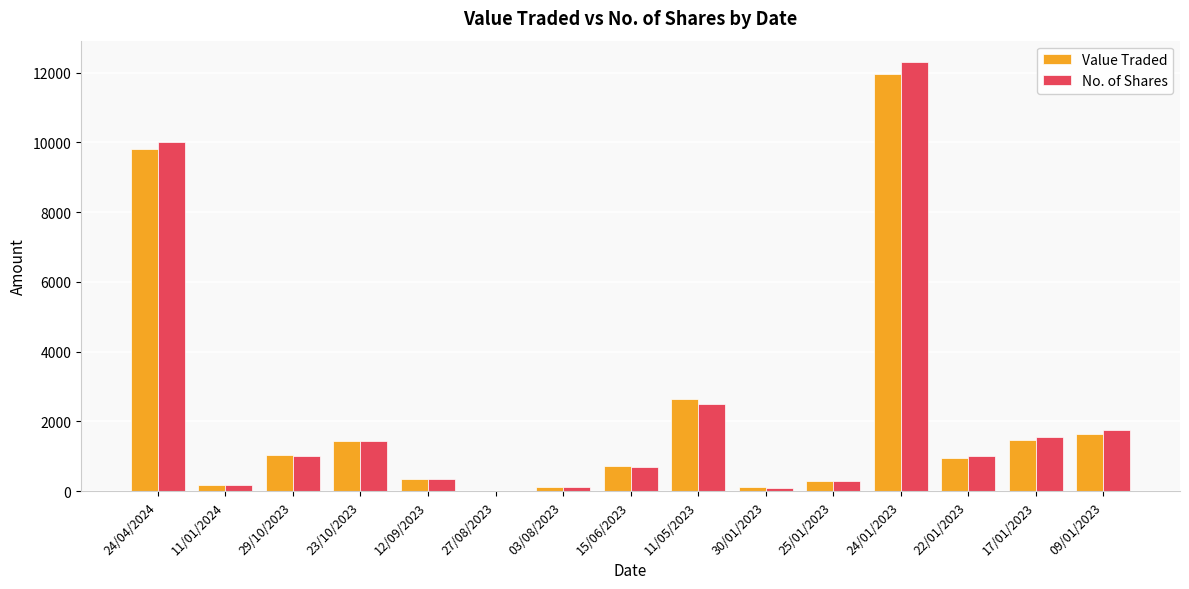

What are all the series names shown in the legend?

Value Traded, No. of Shares